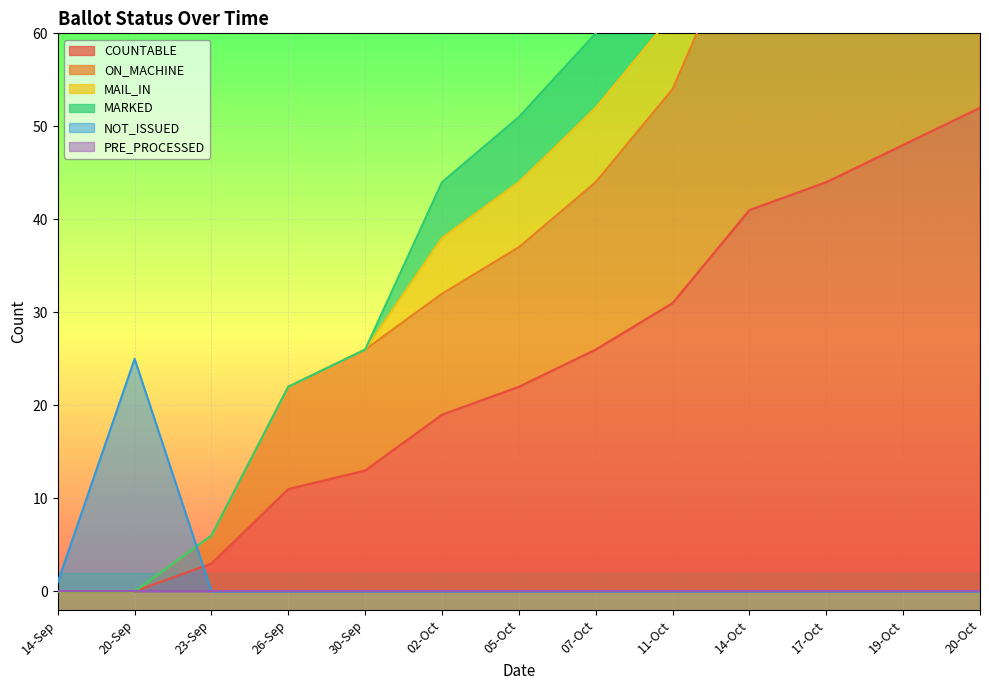

How many values in COUNTABLE are above zero?

11